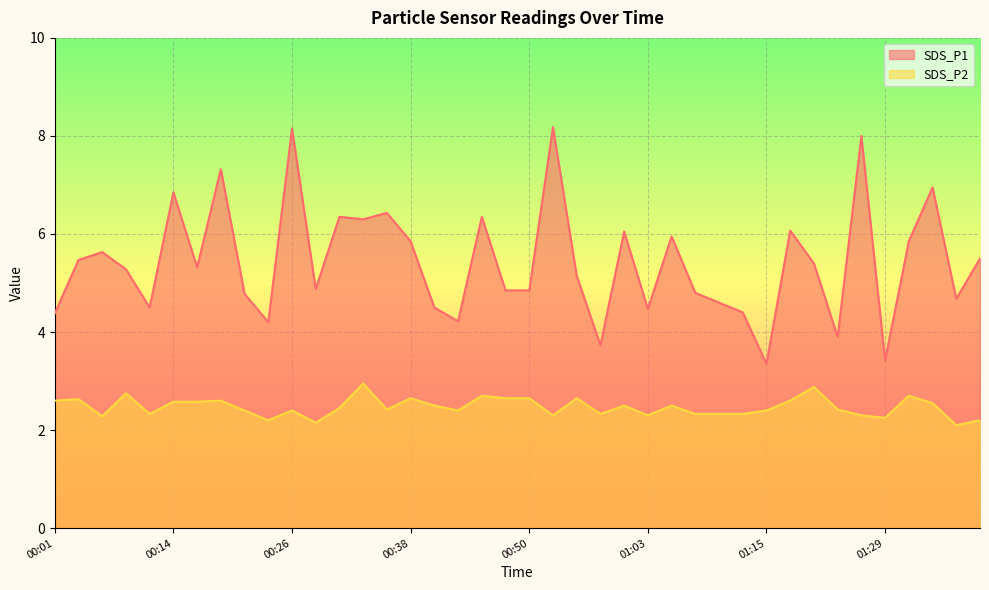

What is the sum of the SDS_P1 values at 01:15 and 00:16?

8.7